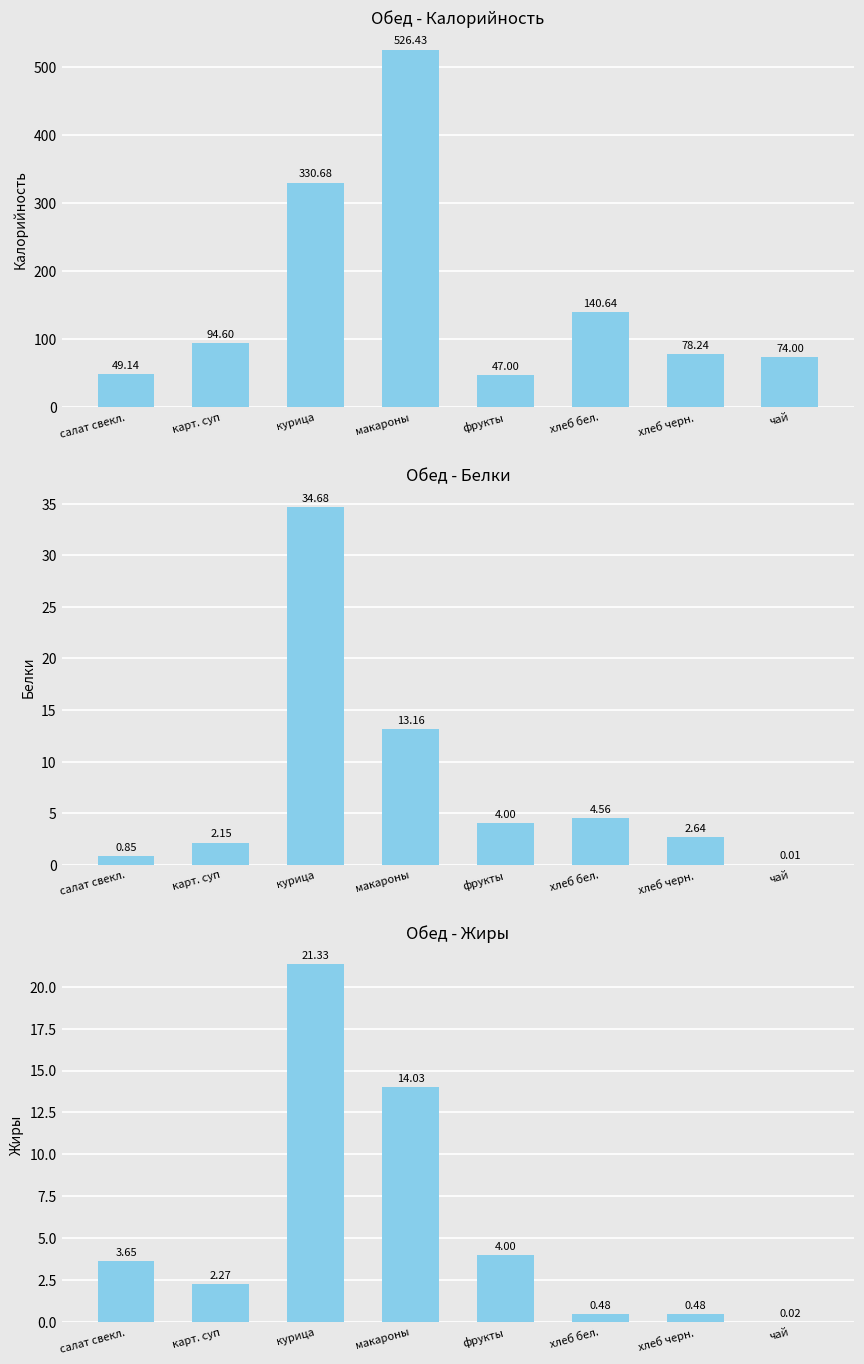

What is the difference between the highest and lowest values at макароны?

513.3